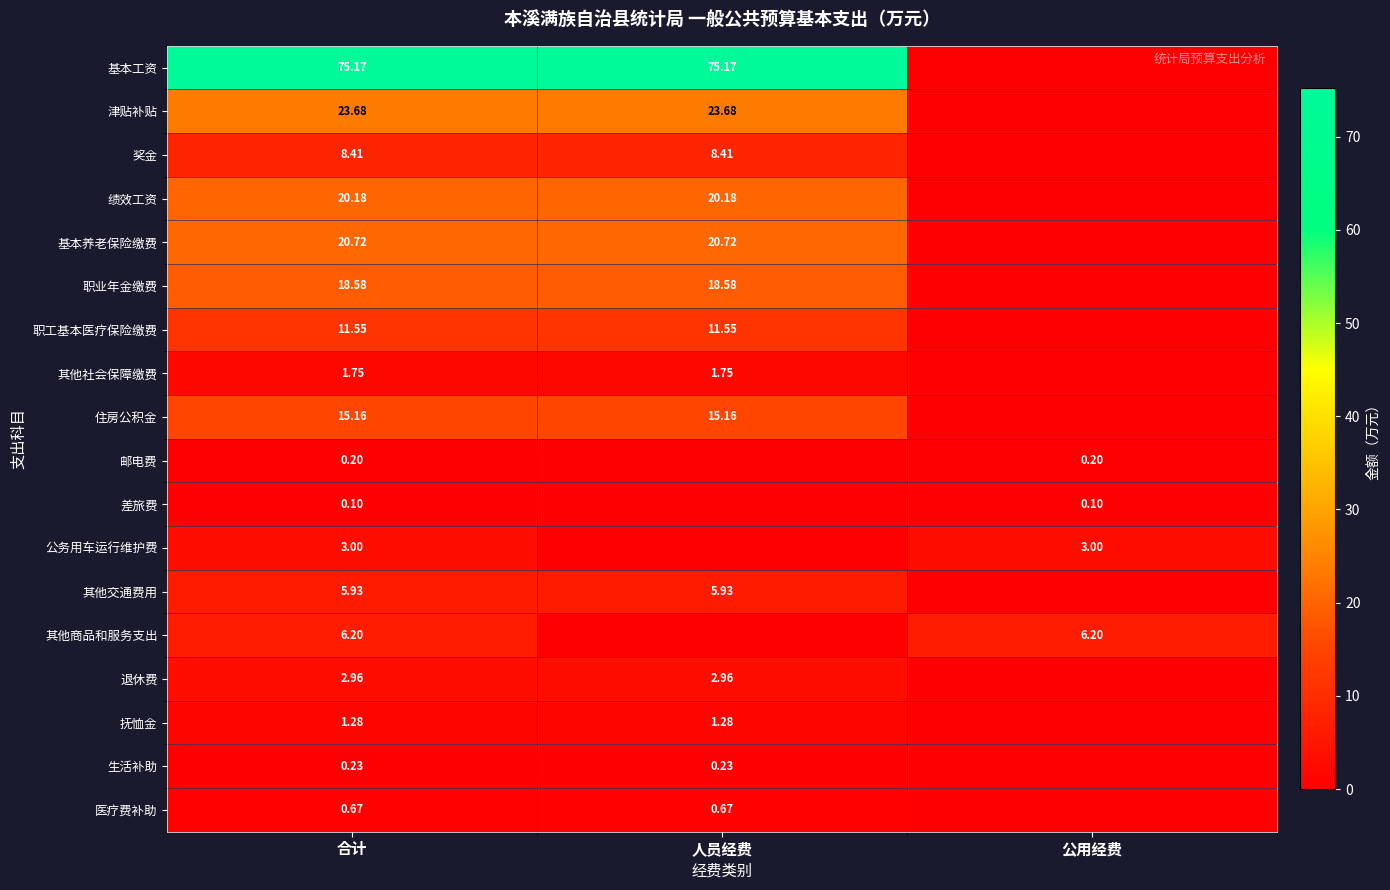

At which category does the chart reach its minimum across all series?

公用经费